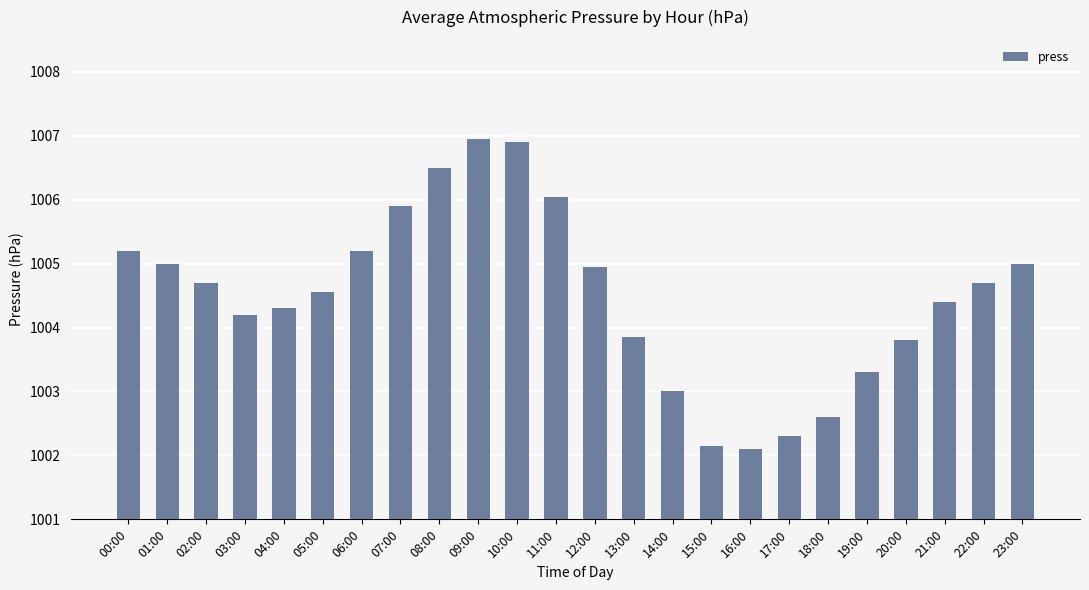

The chart shows a value of 1004.3 at 04:00. True or false?

True